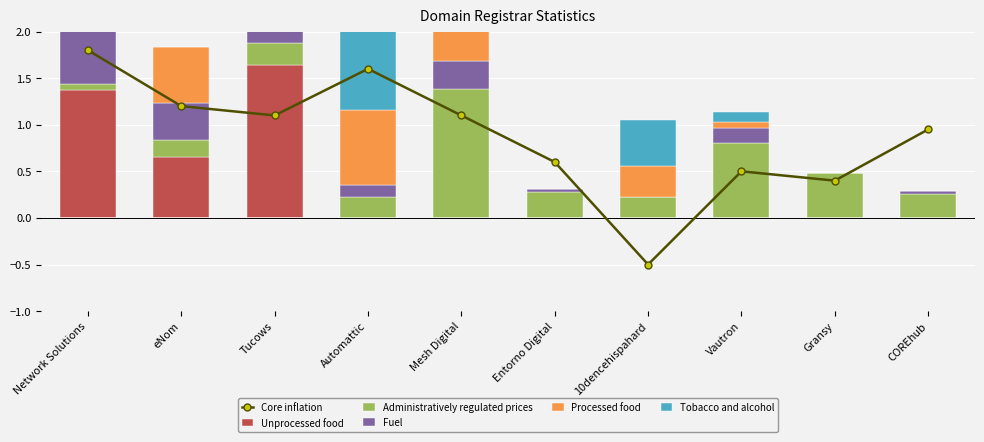

Reading right to left, what are all the values shown in this chart?

Core inflation: 0.9	0.4	0.5	-0.5	0.6	1.1	1.6	1.1	1.2	1.8
Unprocessed food: 0.0	0.0	0.0	0.0	0.0	0.0	0.0	1.6	0.7	1.4
Administratively regulated prices: 0.3	0.5	0.8	0.2	0.3	1.4	0.2	0.2	0.2	0.1
Fuel: 0.0	0.0	0.2	0.0	0.0	0.3	0.1	1.4	0.4	1.0
Processed food: 0.0	0.0	0.1	0.3	0.0	0.4	0.8	1.0	0.6	0.2
Tobacco and alcohol: 0.0	0.0	0.1	0.5	0.0	0.5	1.0	0.0	0.0	0.0